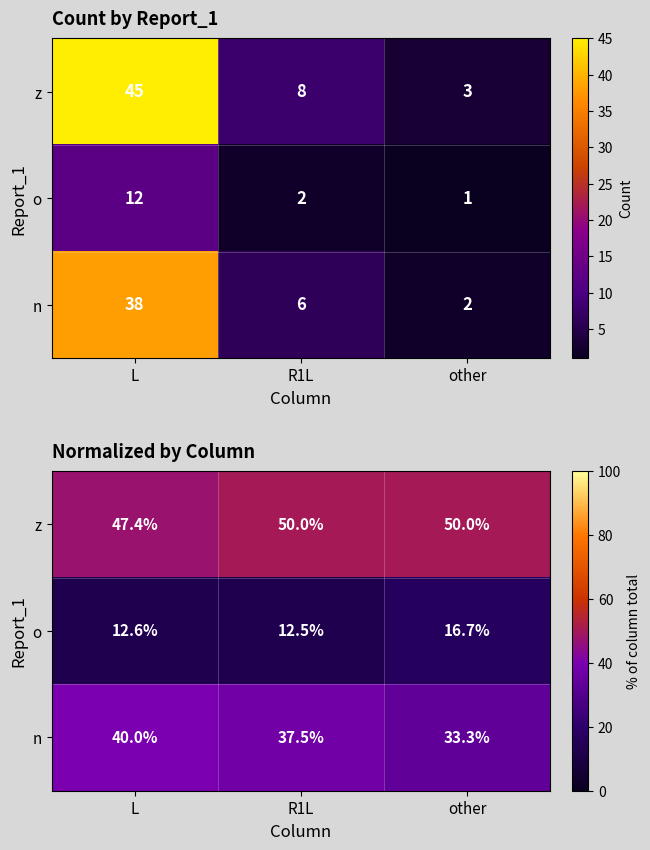

What is the difference between the highest and lowest values at L?

34.7